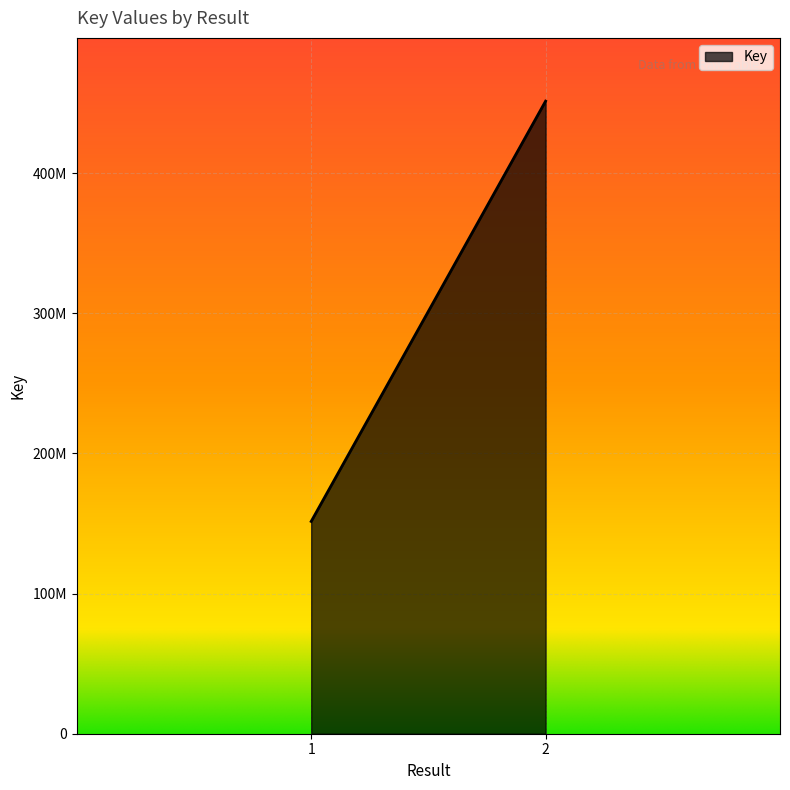

What is the sum of all values?

602952810